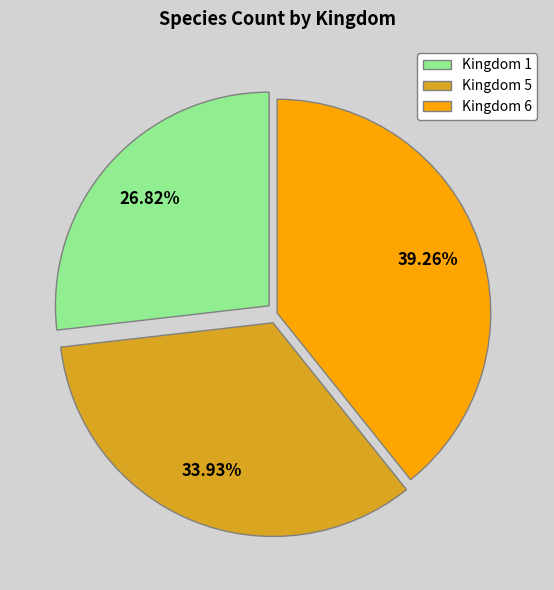

Do Kingdom 6 and Kingdom 5 together represent more than half of the pie?

Yes